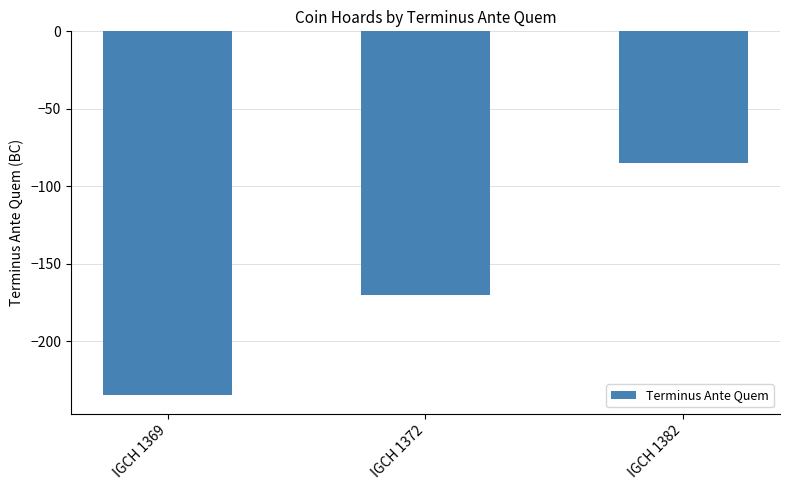

Reading left to right, what are all the values shown in this chart?

IGCH 1369=-235	IGCH 1372=-170	IGCH 1382=-85